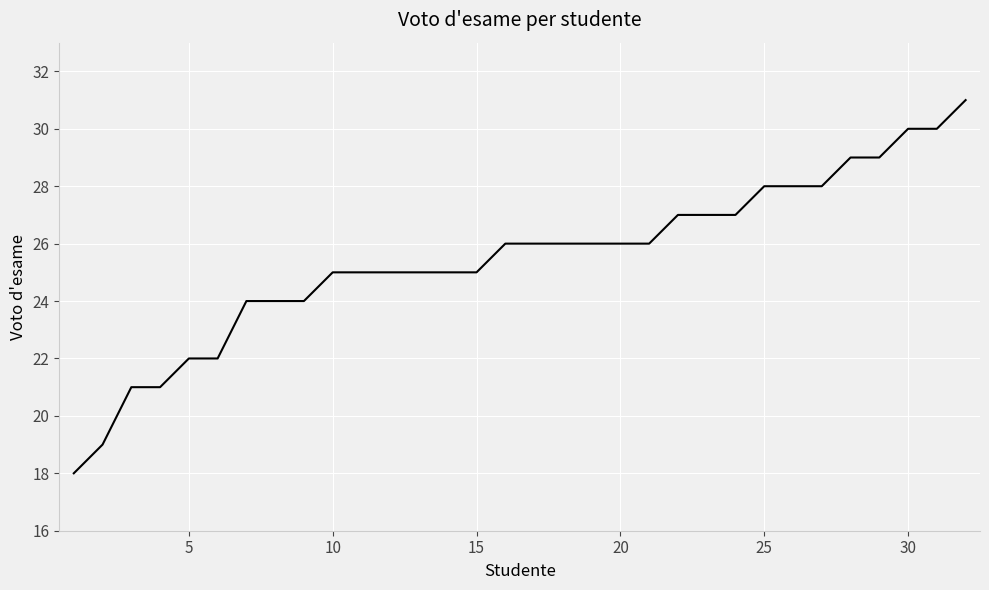

What is the minimum value shown in the chart?

18